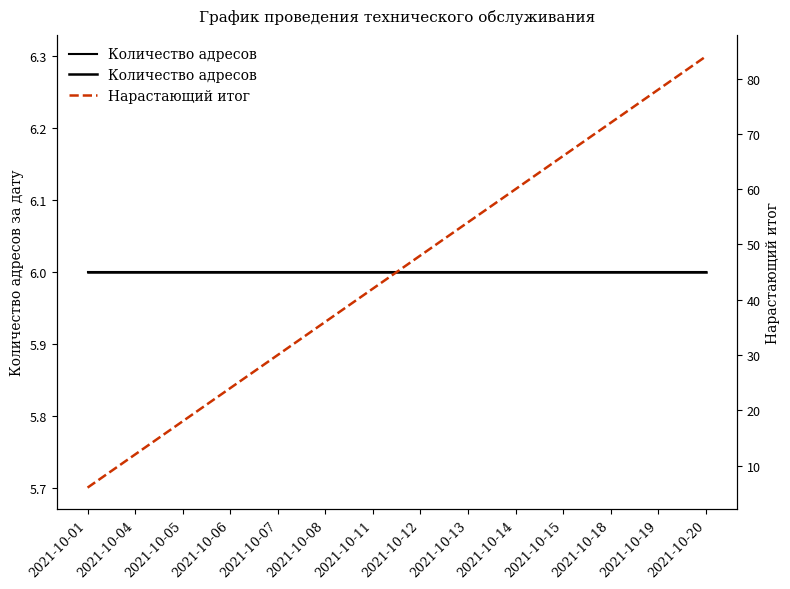

Which series has the largest total across all categories?

Нарастающий итог